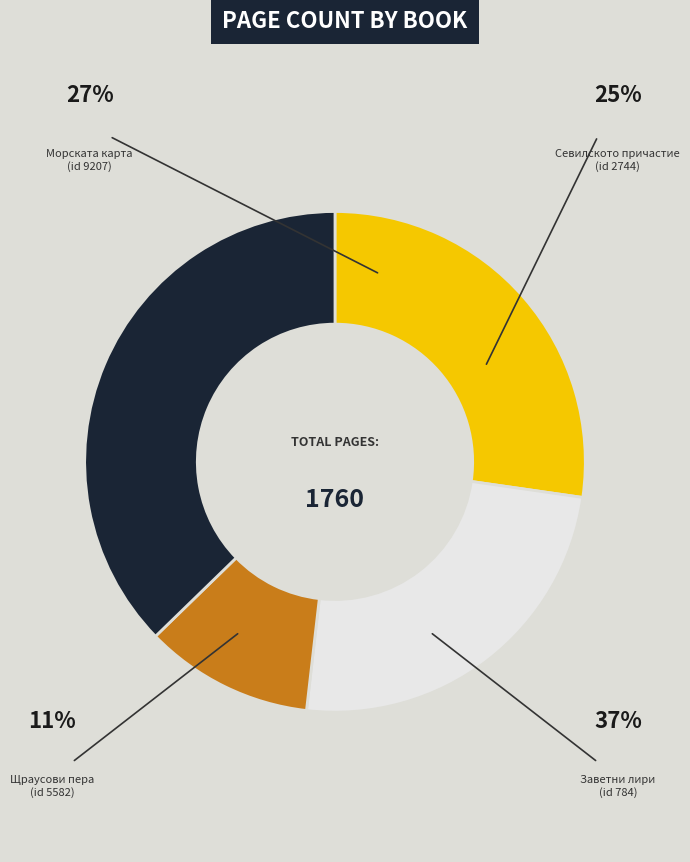

Is there a majority slice in this chart?

No